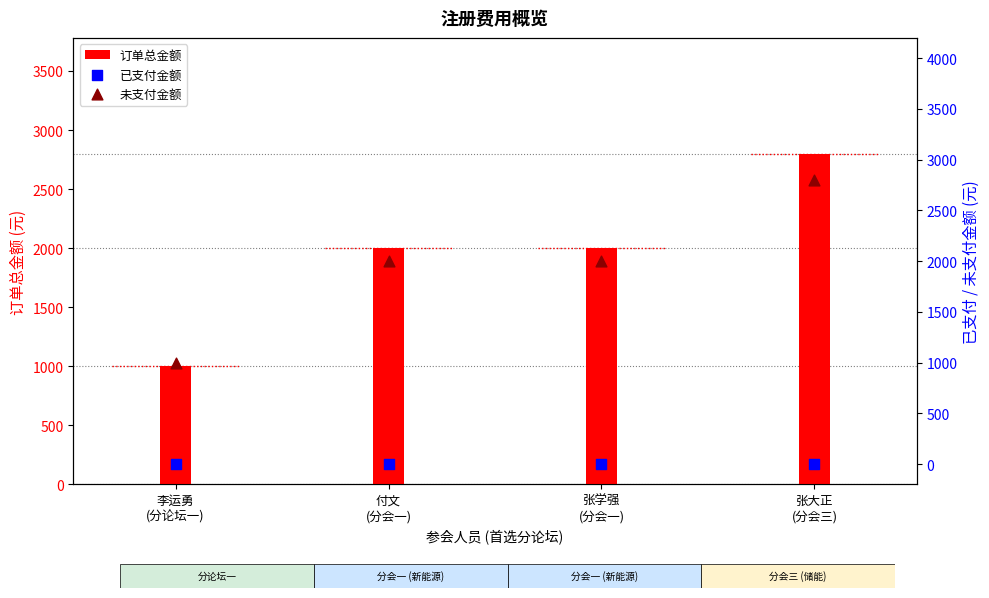

Which series reaches the maximum Y coordinate?

订单总金额